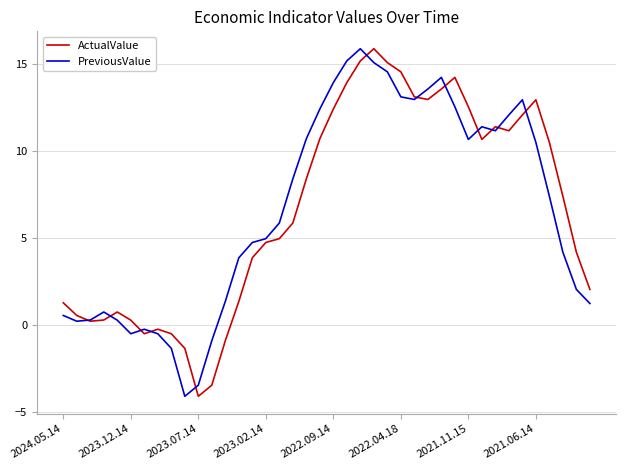

What is the average value of the PreviousValue series?

6.7